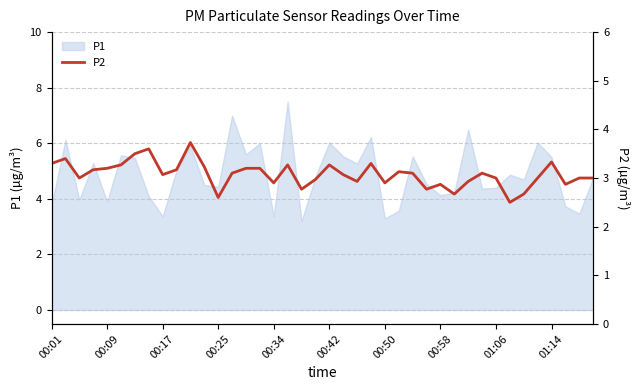

What is the minimum value for P1?

3.2